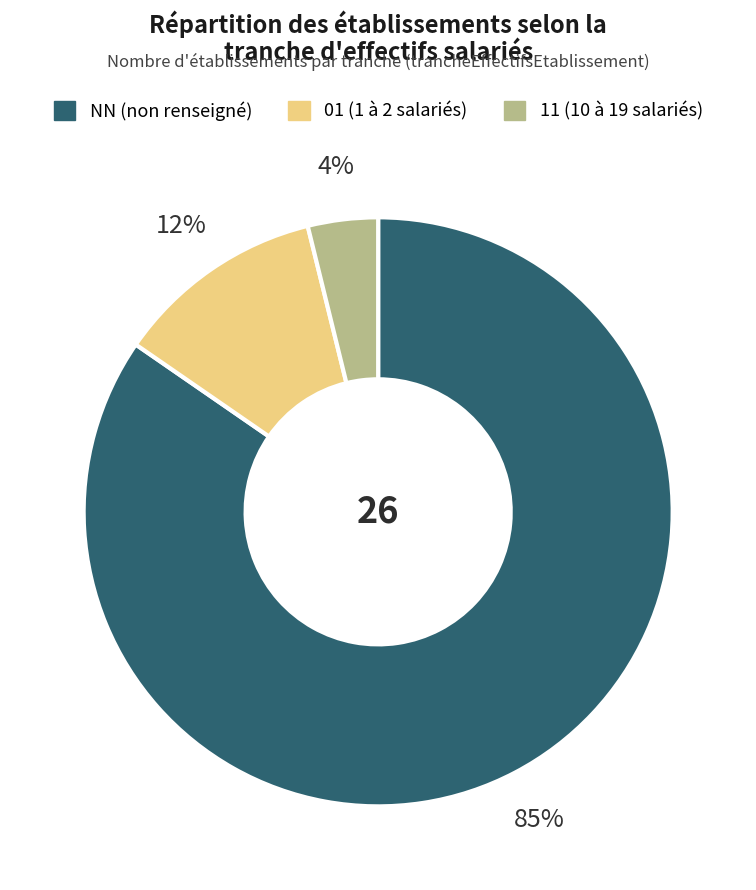

Rank the categories by value from highest to lowest.

NN, 01, 11